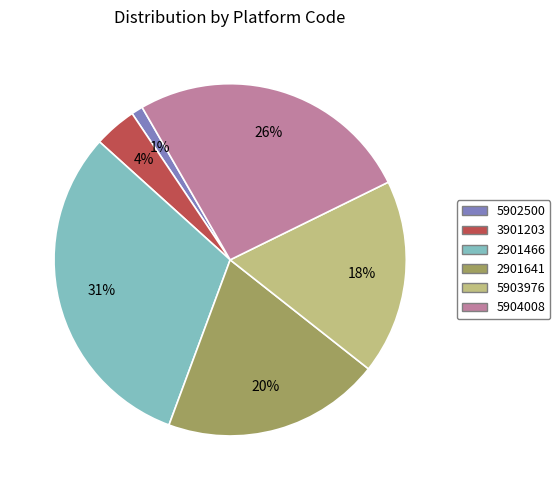

Does any single category account for the majority?

No